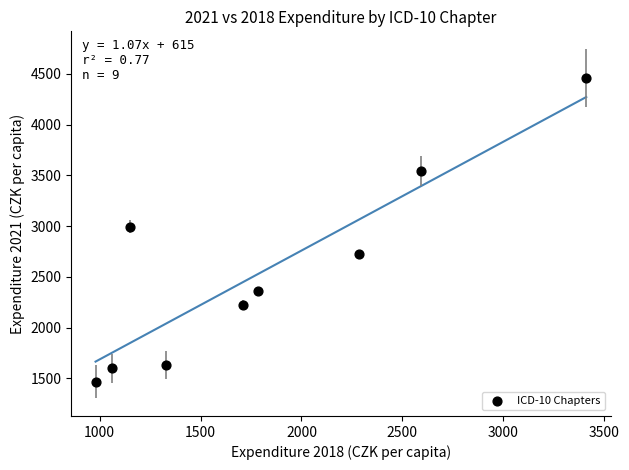

What is the average Y value?

2555.9